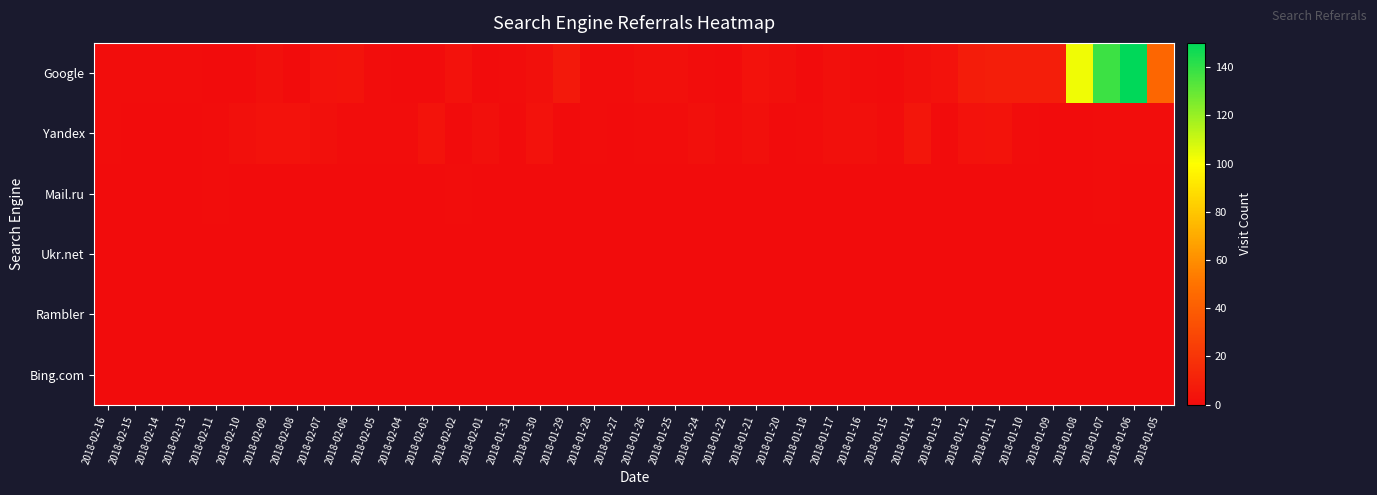

Rank the series at 2018-01-14 from lowest to highest value.

Mail.ru, Ukr.net, Rambler, Bing.com, Google, Yandex